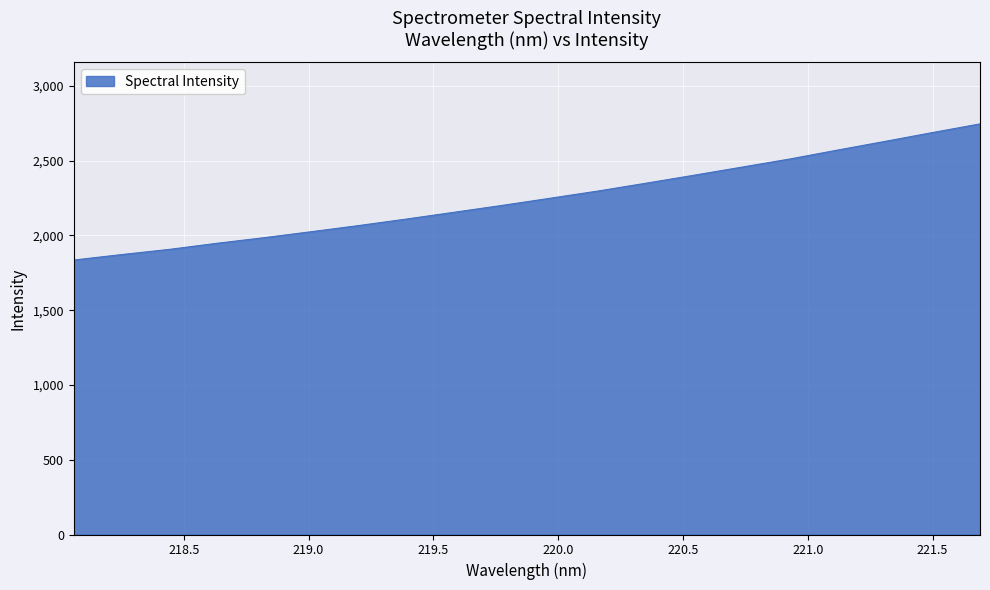

What is the difference between the maximum and minimum values?

910.3